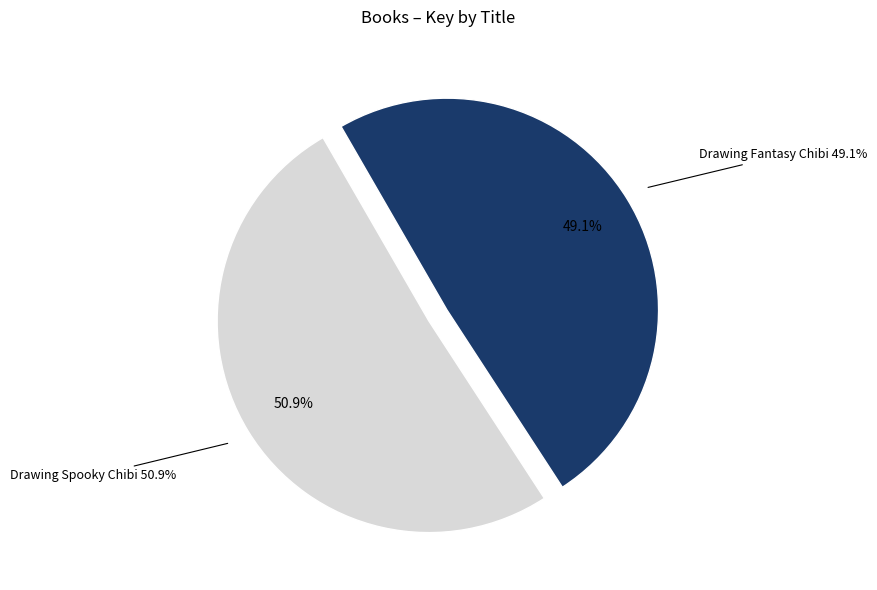

To the nearest percent, what is the difference between the Drawing Fantasy Chibi and Drawing Spooky Chibi slice percentages?

2%